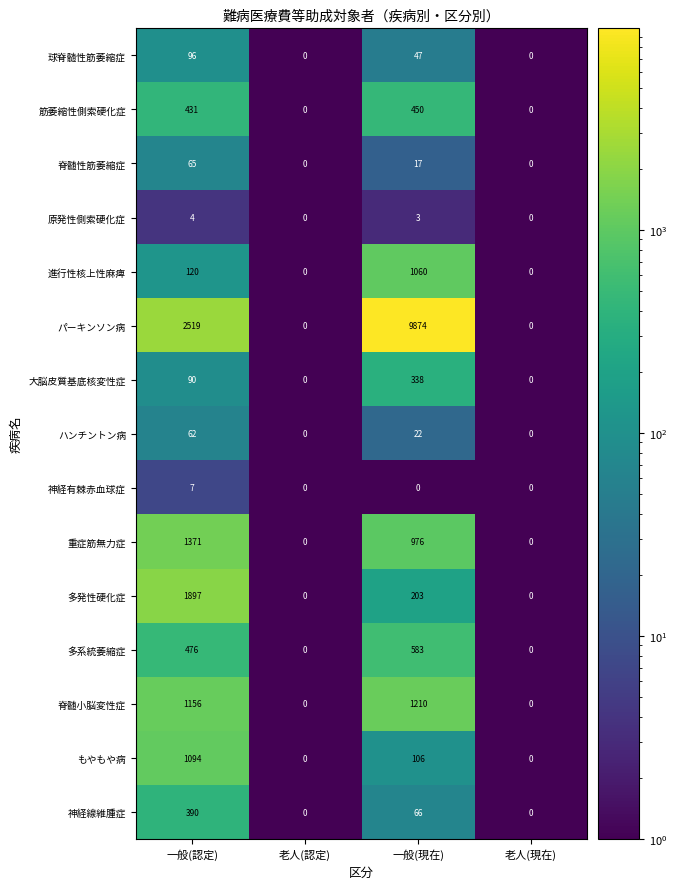

Which series has the largest range (max minus min)?

パーキンソン病